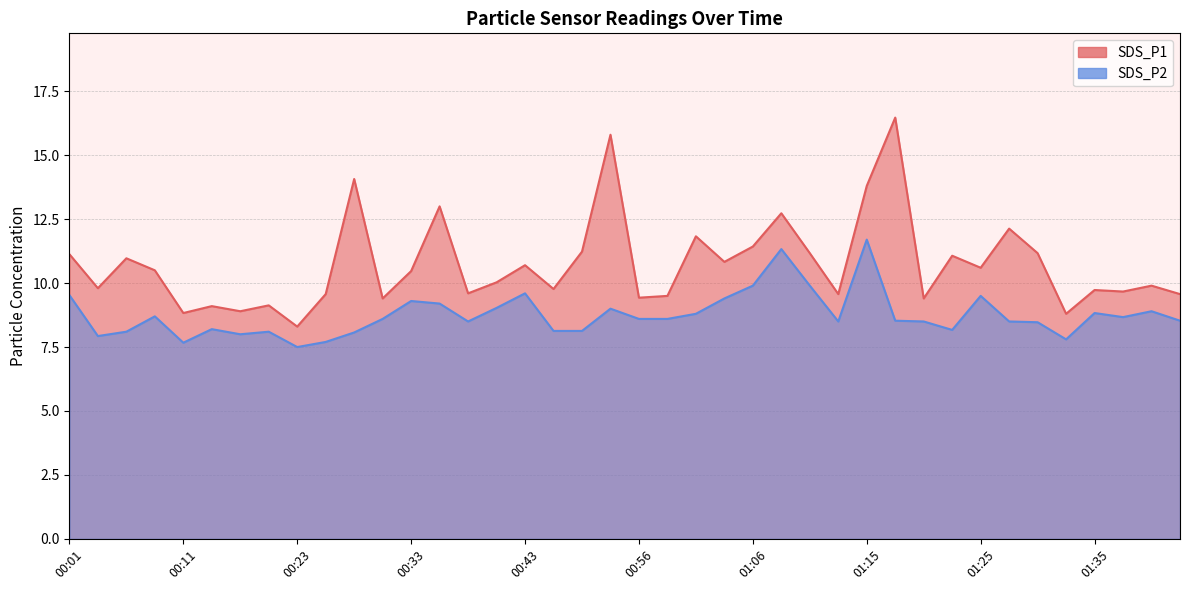

Is it true that SDS_P2 equals 14.2 at 01:38?

False